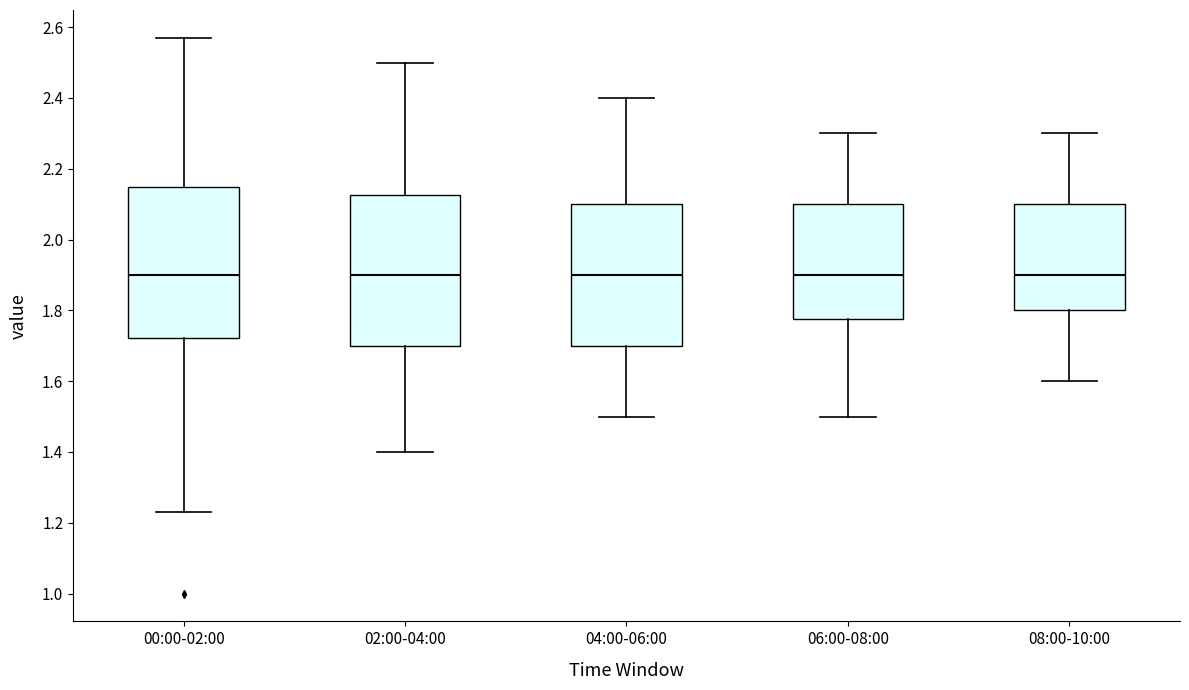

Reading left to right, read every box against the y-axis: the position of its median line, the range the box covers, and the ends of its whiskers. The values are not printed on the chart, so give them approximately, as read against the axis.

00:00-02:00: median 1.90, box 1.72 to 2.14, whiskers 1.24 to 2.58
02:00-04:00: median 1.90, box 1.70 to 2.12, whiskers 1.40 to 2.50
04:00-06:00: median 1.90, box 1.70 to 2.10, whiskers 1.50 to 2.40
06:00-08:00: median 1.90, box 1.78 to 2.10, whiskers 1.50 to 2.30
08:00-10:00: median 1.90, box 1.80 to 2.10, whiskers 1.60 to 2.30